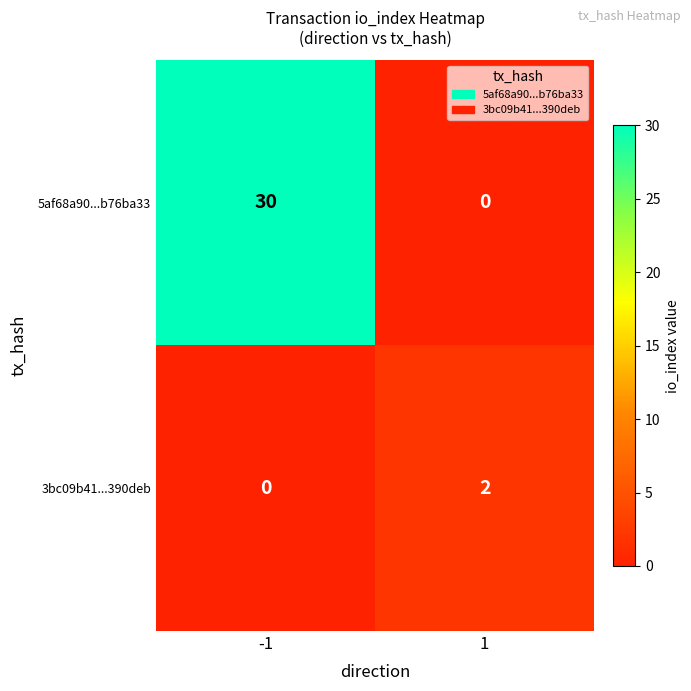

Is it true that 5af68a90...b76ba33 equals 30 at -1?

True